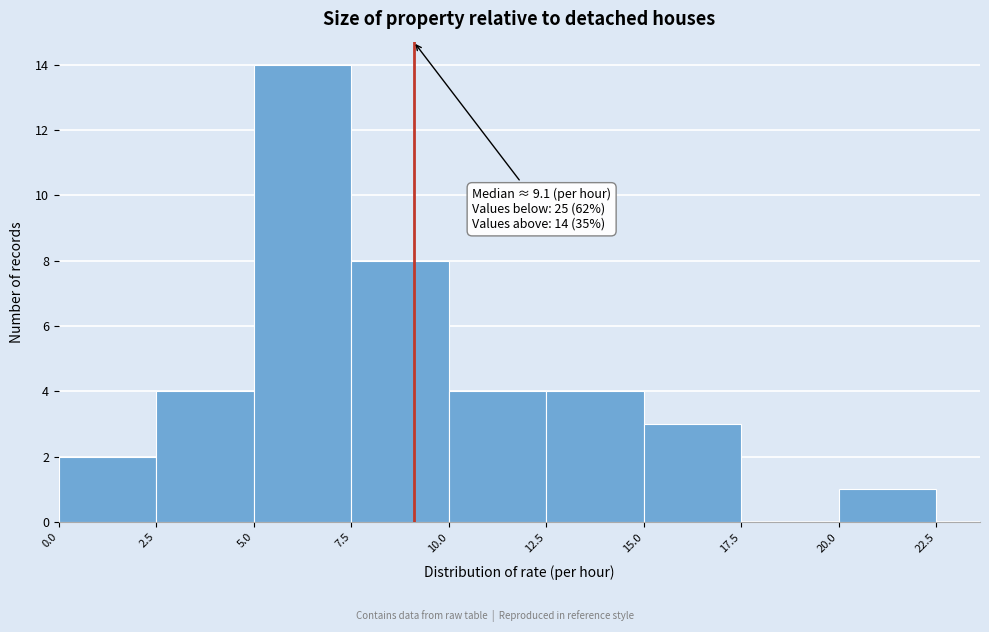

Over which range of the x-axis is the bar tallest?

5.0 to 7.5